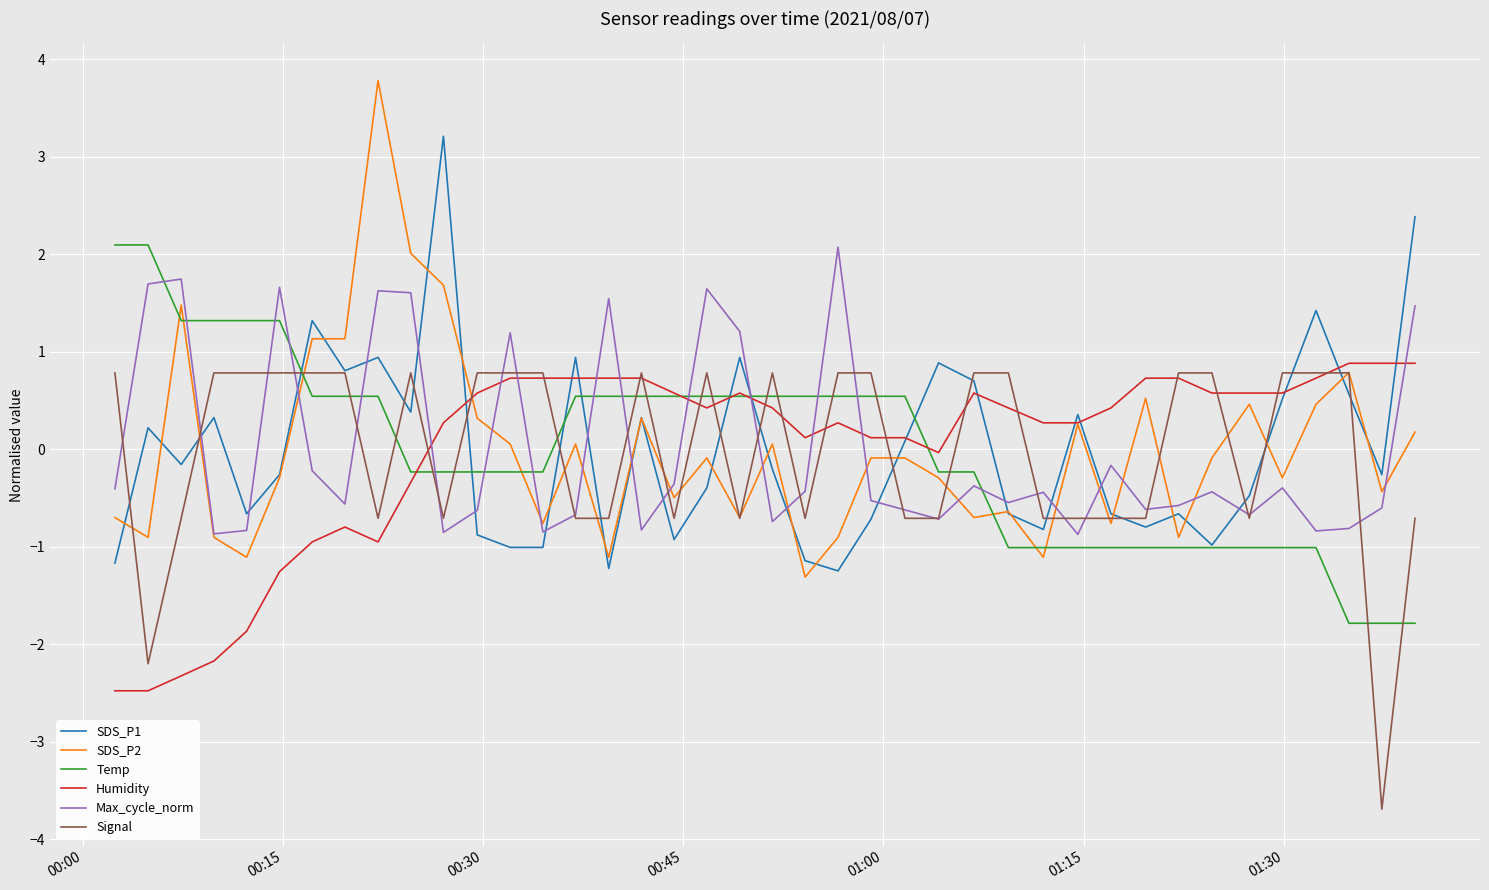

What is the difference between the maximum and minimum values in the Signal series?

4.5